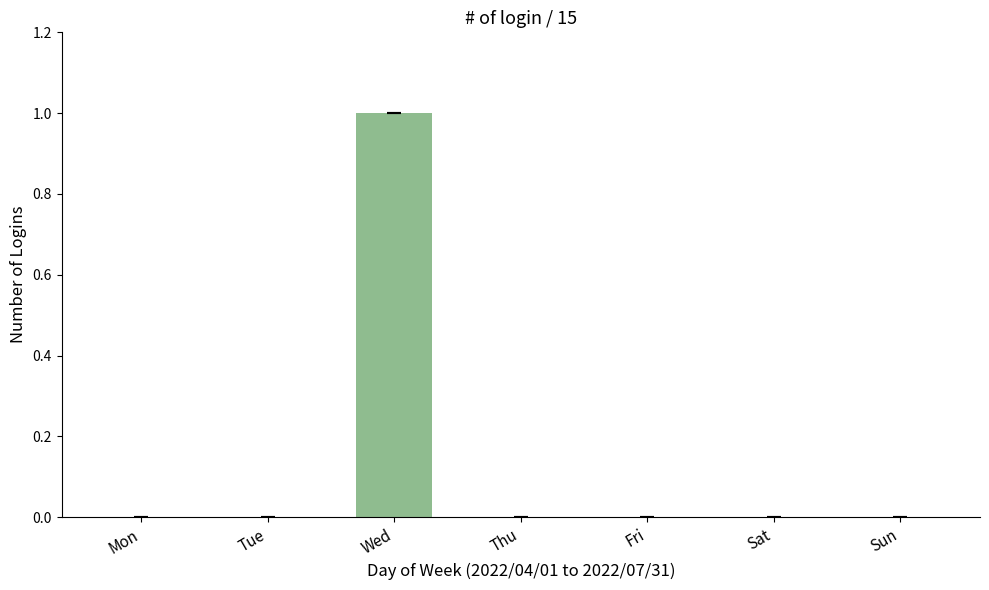

Which has a higher value, Wed or Sun?

Wed